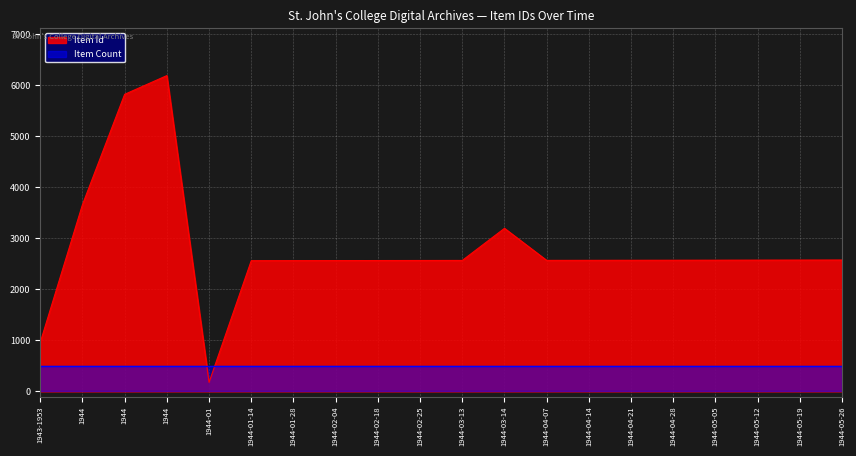

The chart shows a value of 1408 at 1943-1953. True or false?

False